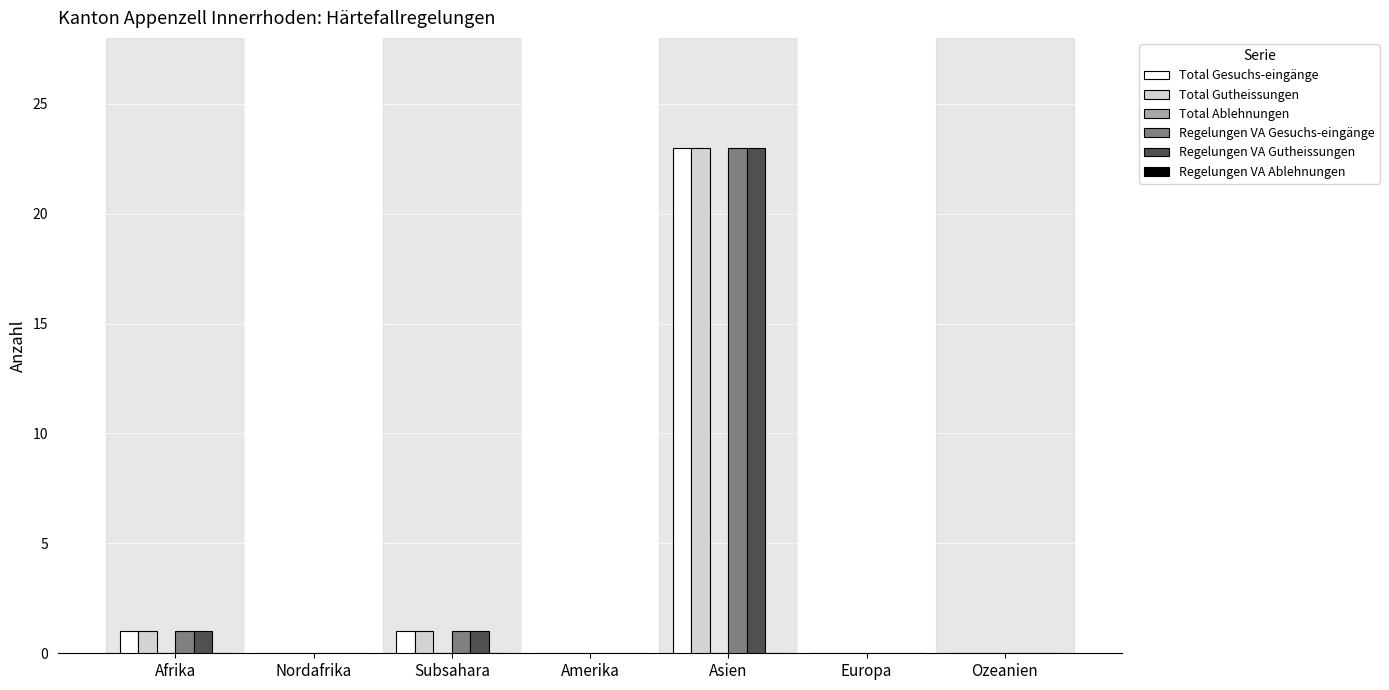

What is the greatest value displayed?

23